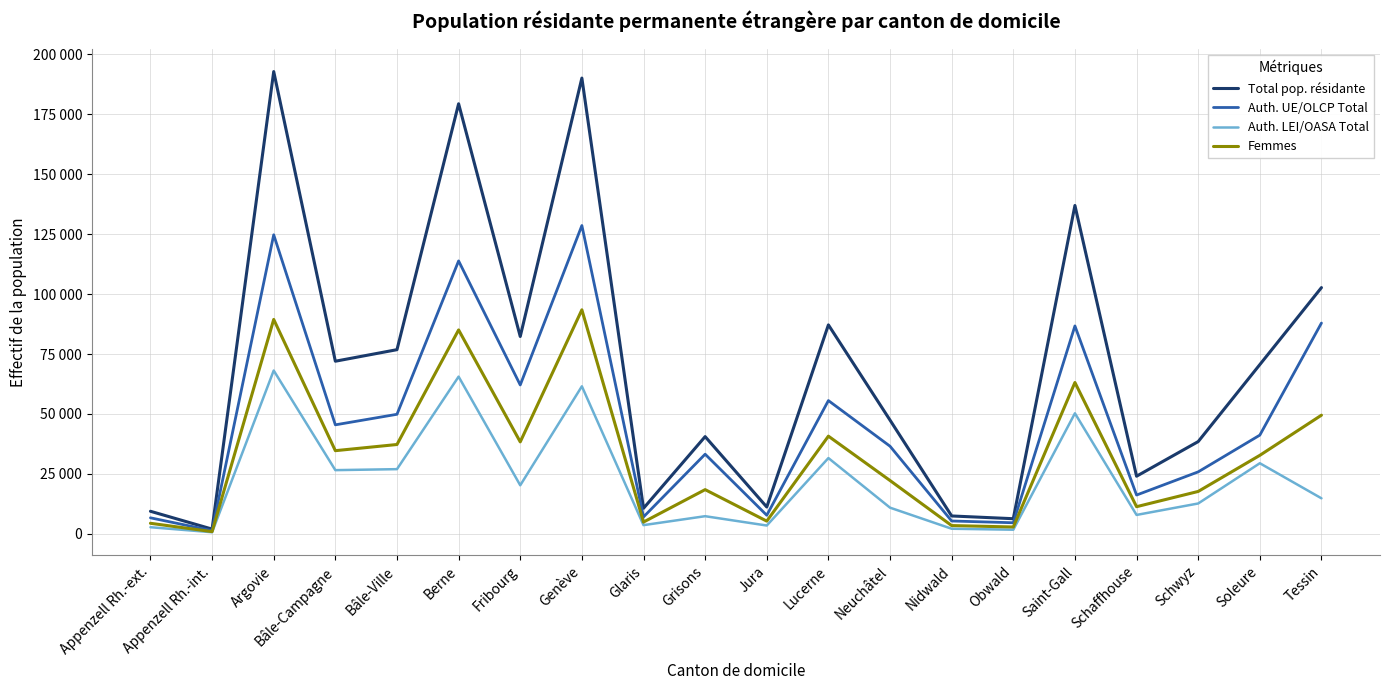

What are all the series names shown in the legend?

Total pop. résidante, Auth. UE/OLCP Total, Auth. LEI/OASA Total, Femmes